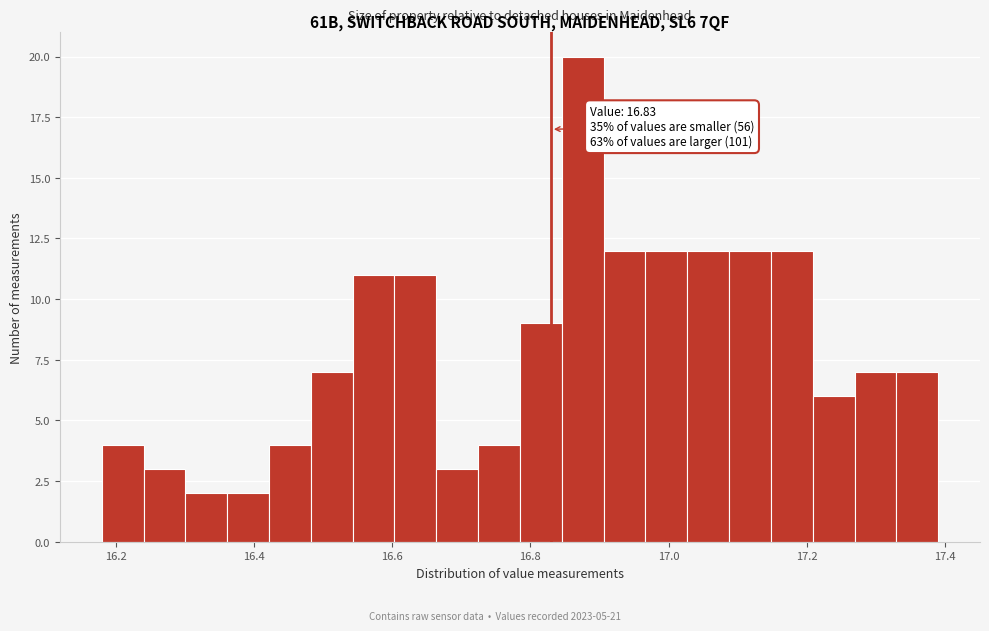

Read against the x-axis, roughly where is the centre of the tallest bar?

16.88